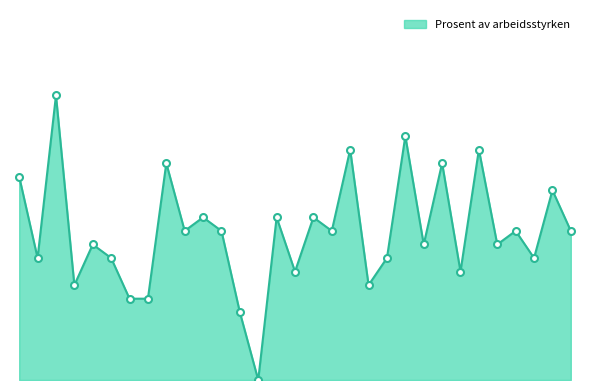

True or false: there are more than 2 points higher than both neighbors.

True